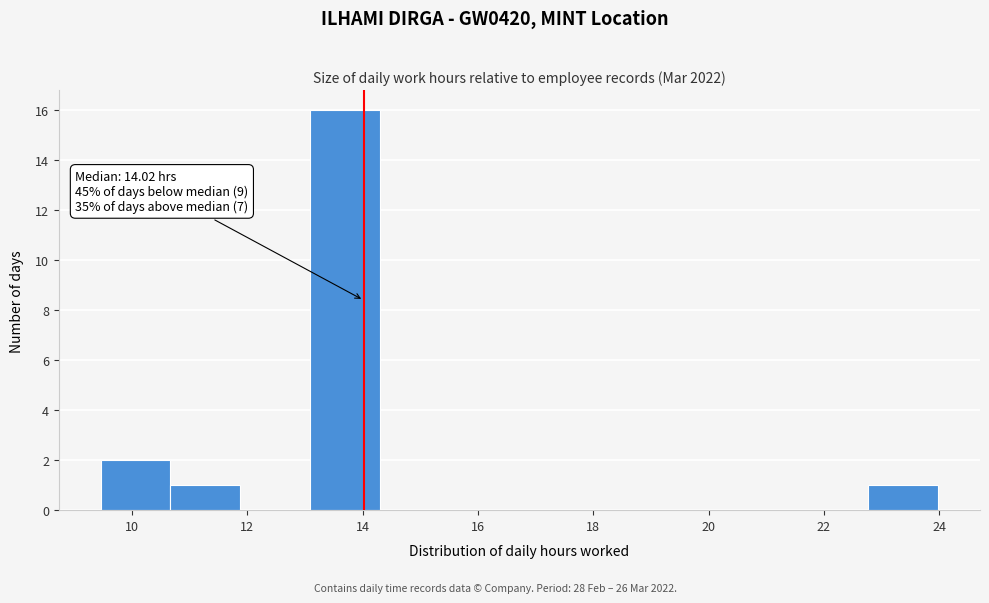

Which range on the x-axis has the tallest bar?

13.0 to 14.4